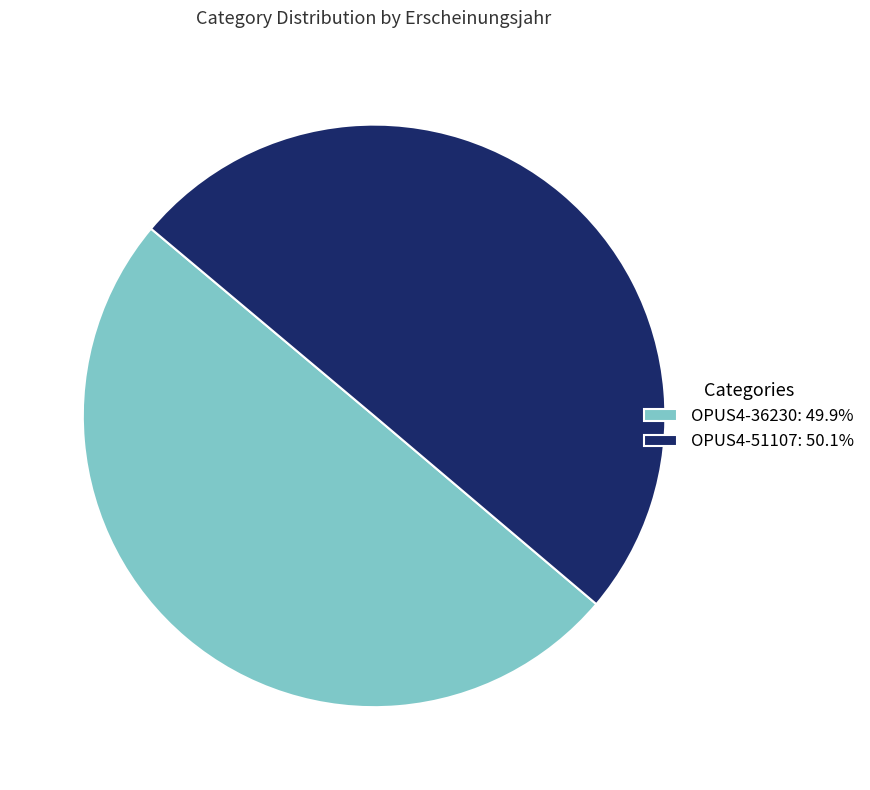

Approximately how many times larger is the value at OPUS4-36230 compared to OPUS4-51107?

1.0